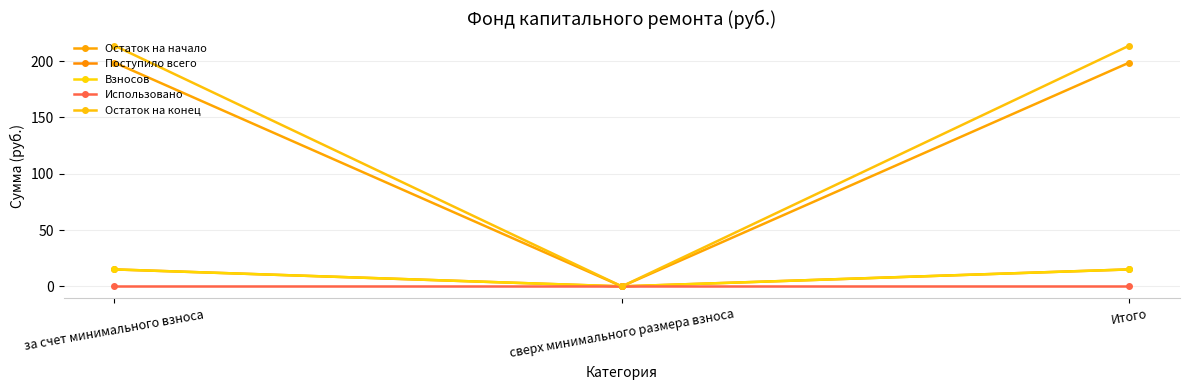

Is this an area chart (filled region under the line)?

No